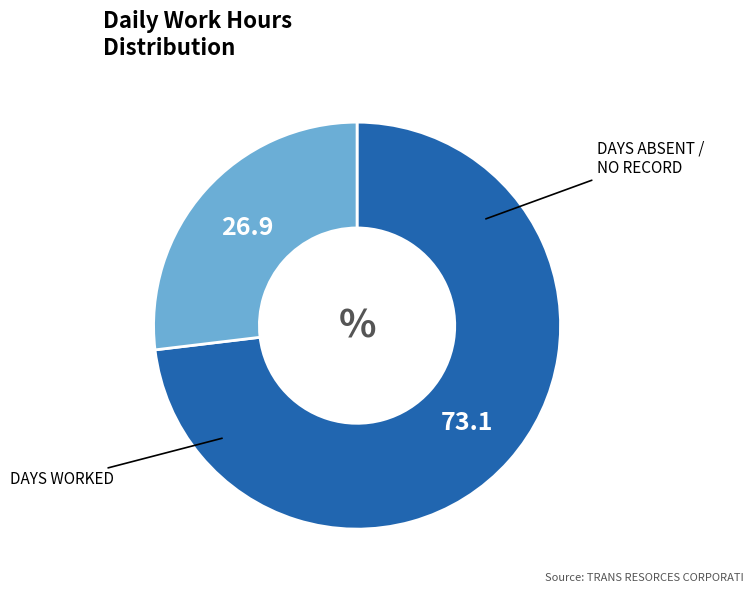

Is there a majority slice in this chart?

Yes